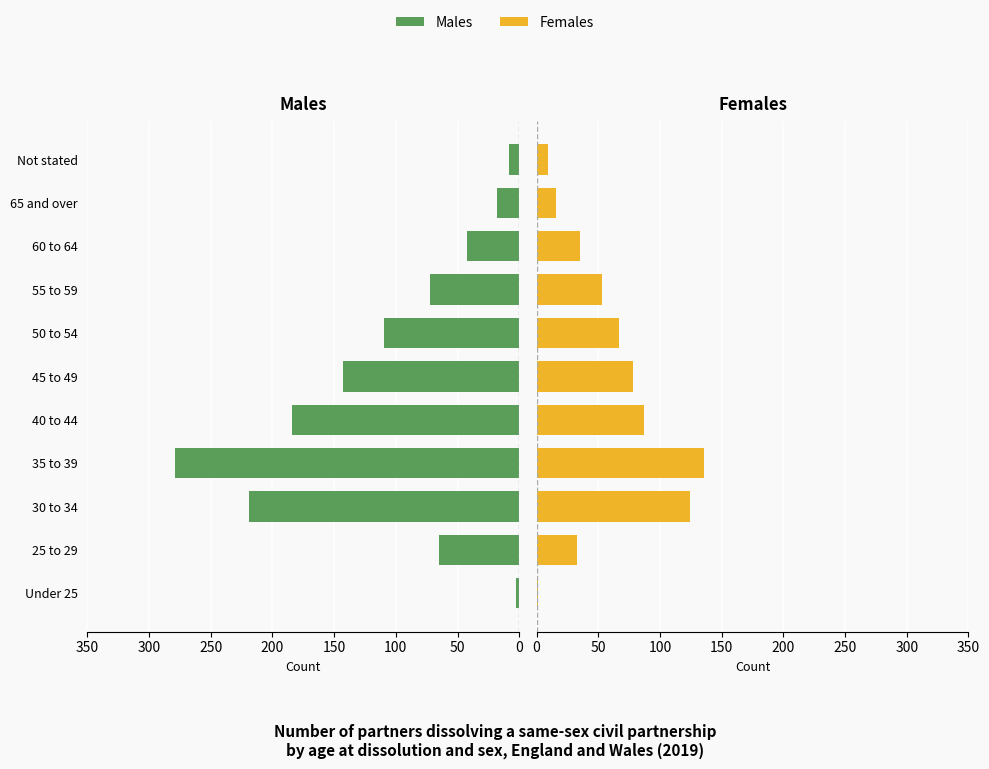

The Females series shows 53 at 55 to 59. True or false?

True